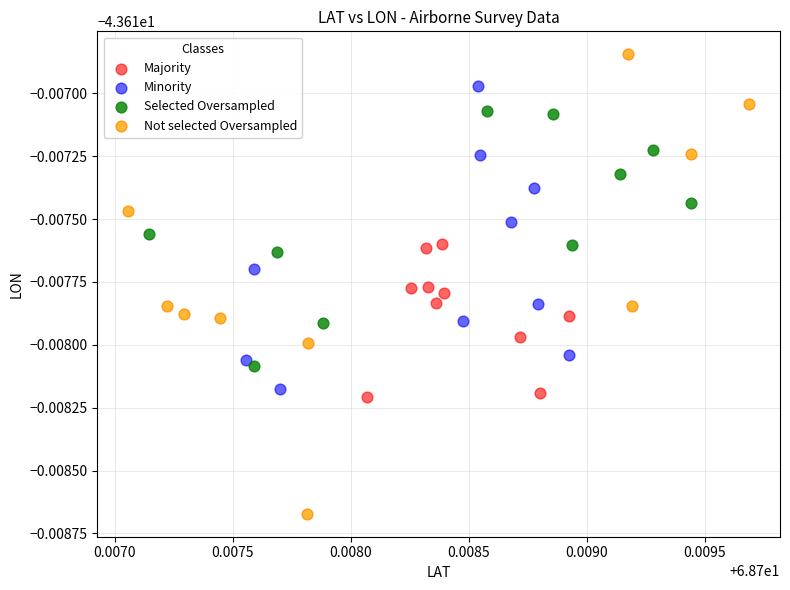

Which series reaches the minimum Y coordinate?

Not selected Oversampled